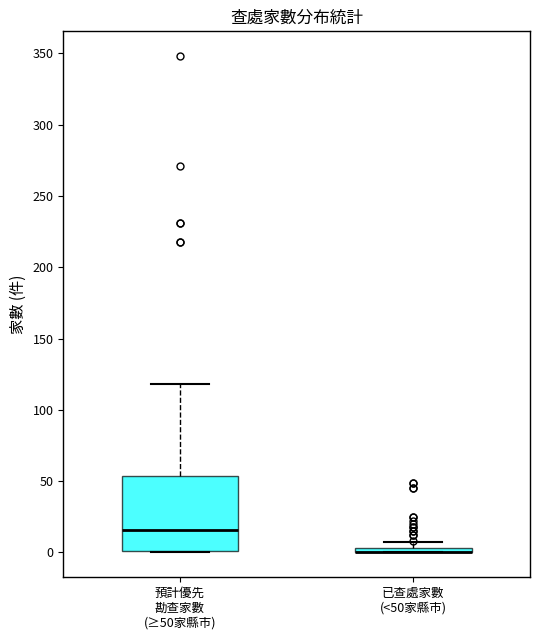

Where is the lower edge of the box for 預計優先 勘查家數 (≥50家縣市) on the y-axis? The values are not printed on the chart, so give them approximately, as read against the axis.

0